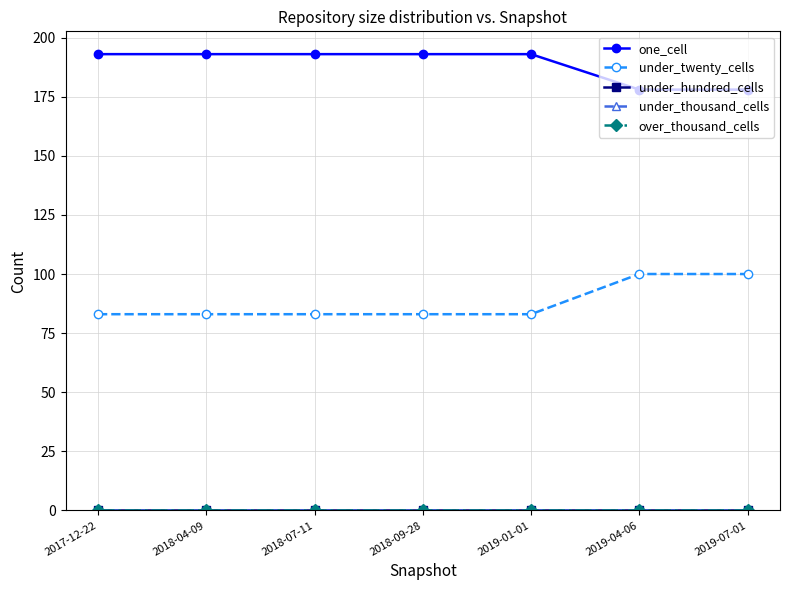

What is the spread (max minus min) of values at 2019-01-01?

193